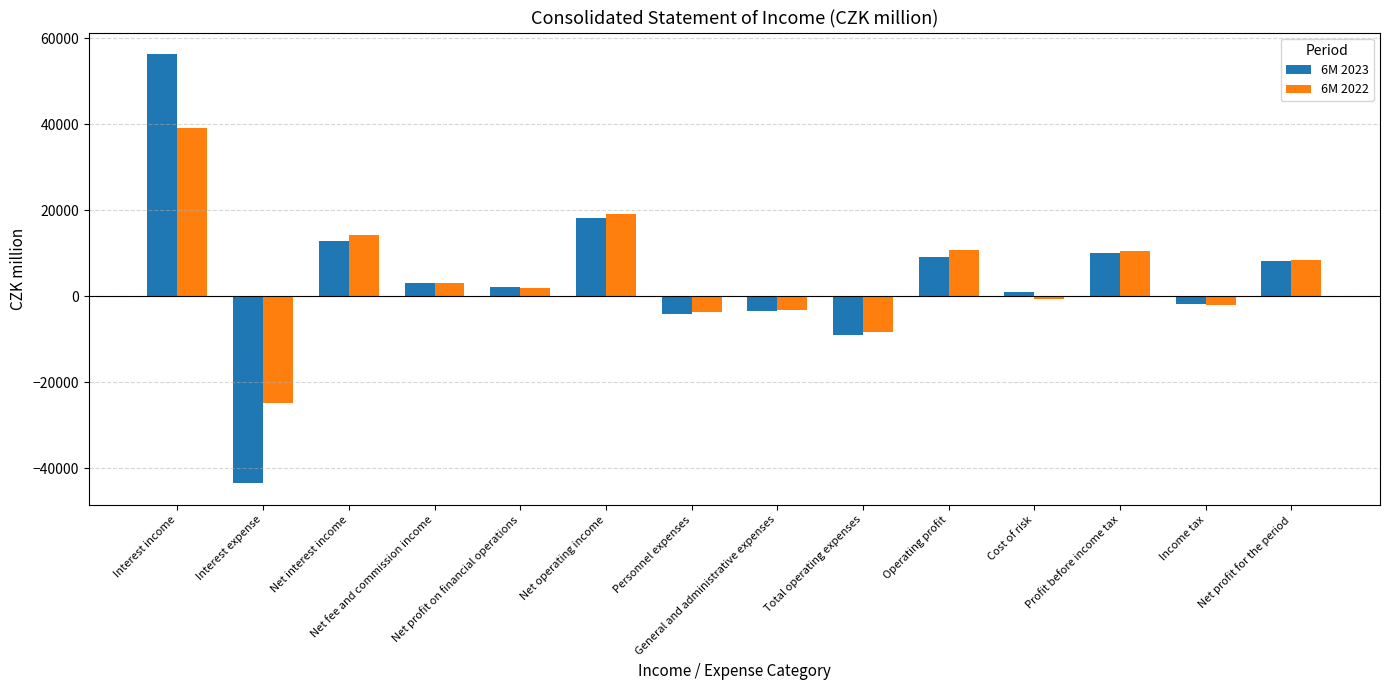

Read the 6M 2023 value at Personnel expenses.

-4069